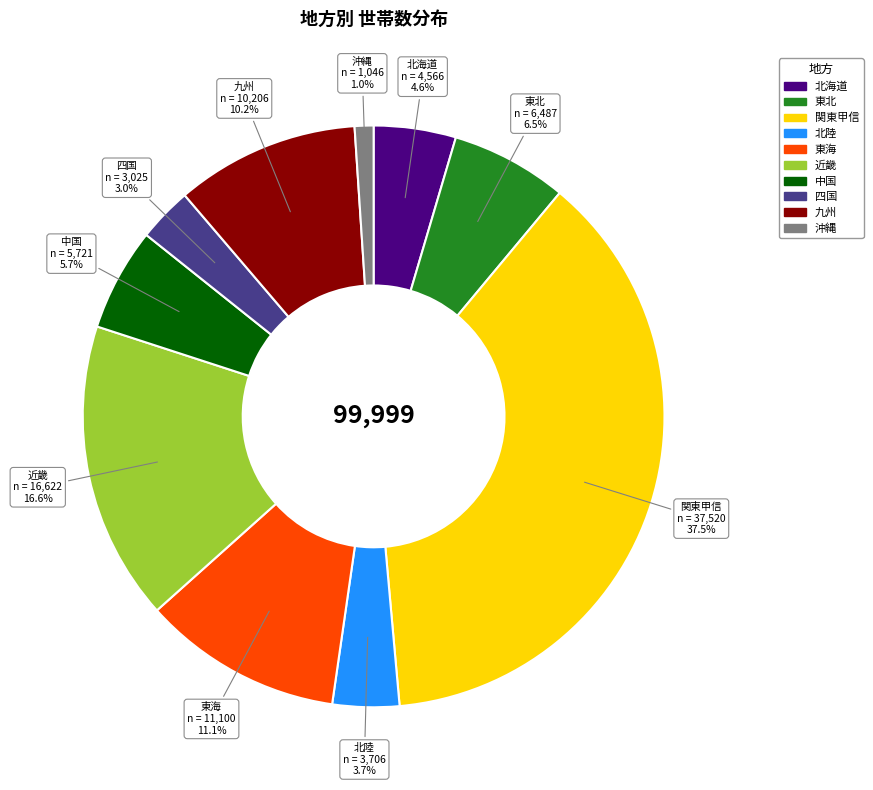

Approximately how many times larger is the value at 中国 compared to 北陸?

1.5